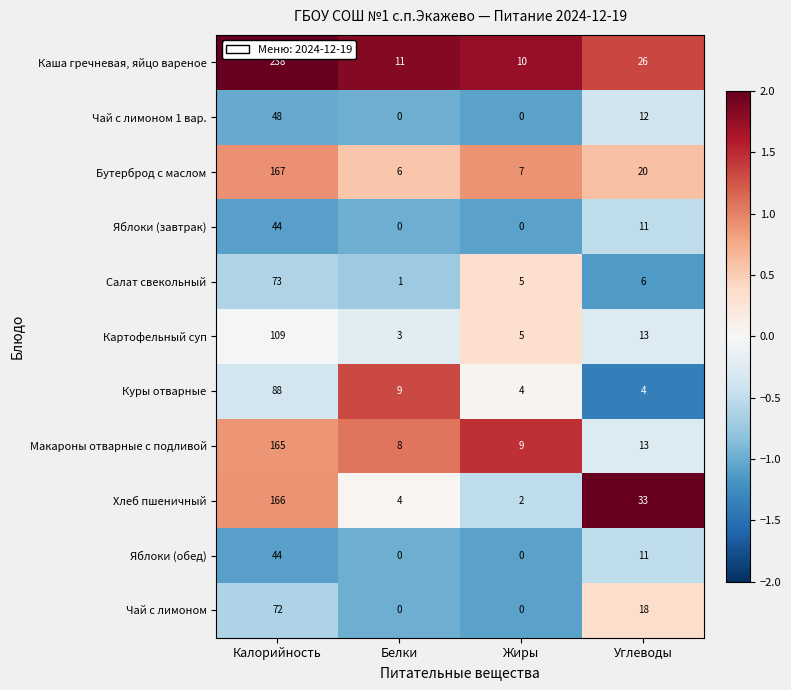

At which category is the sum across all series the highest?

Калорийность